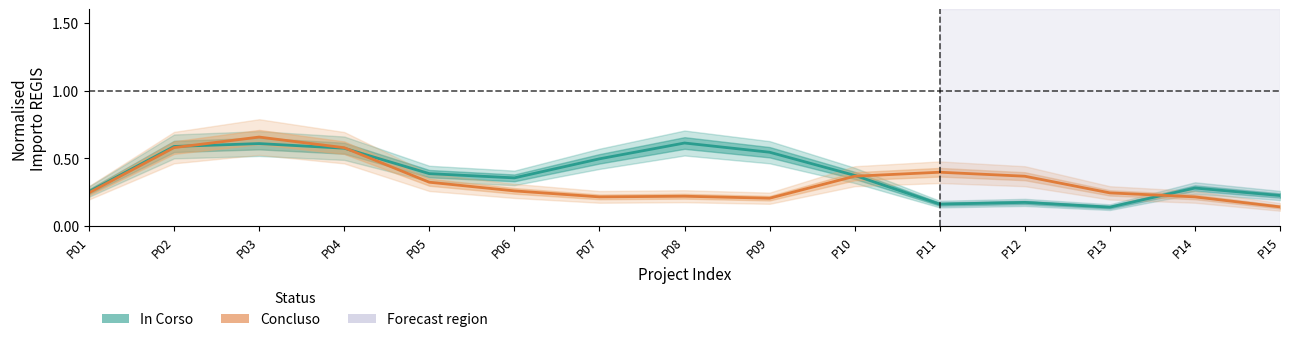

Is this an area chart (filled region under the line)?

No